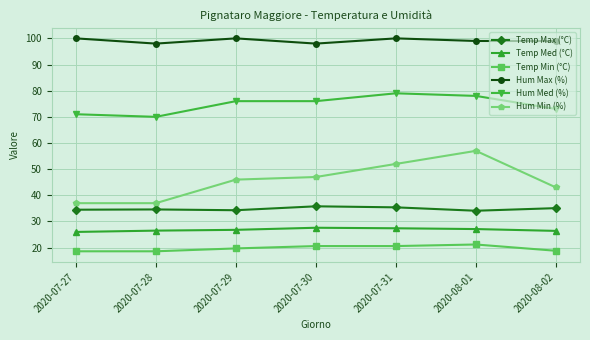

What is the total value across all series at 2020-07-27?

287.1